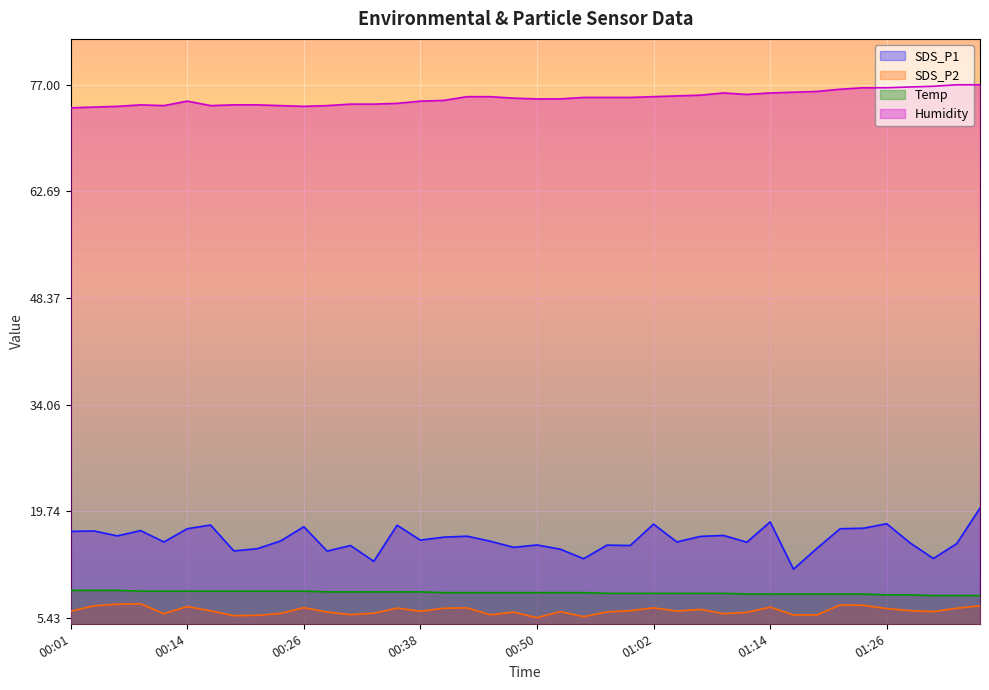

True or false: SDS_P2 and SDS_P1 cross at least once.

False